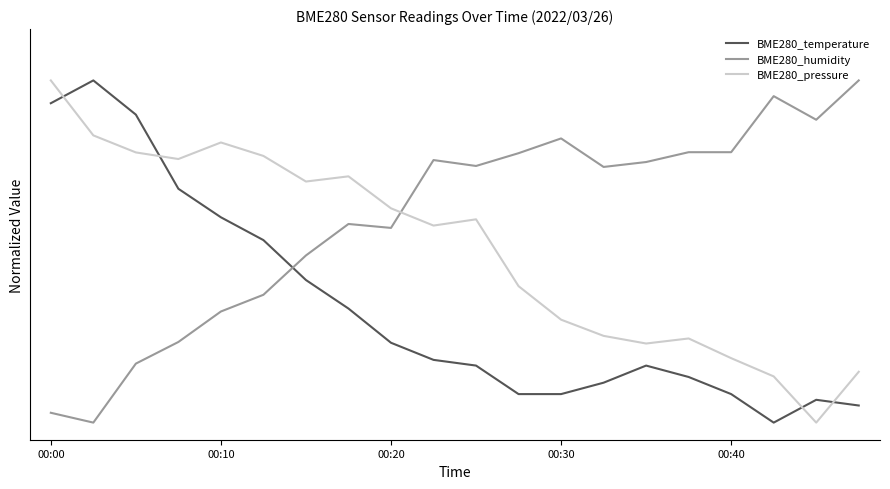

Reading right to left, what are all the values shown in this chart?

BME280_temperature: 0.0	0.1	0.0	0.1	0.1	0.2	0.1	0.1	0.1	0.2	0.2	0.2	0.3	0.4	0.5	0.6	0.7	0.9	1.0	0.9
BME280_humidity: 1.0	0.9	1.0	0.8	0.8	0.8	0.7	0.8	0.8	0.7	0.8	0.6	0.6	0.5	0.4	0.3	0.2	0.2	0.0	0.0
BME280_pressure: 0.1	0.0	0.1	0.2	0.2	0.2	0.3	0.3	0.4	0.6	0.6	0.6	0.7	0.7	0.8	0.8	0.8	0.8	0.8	1.0